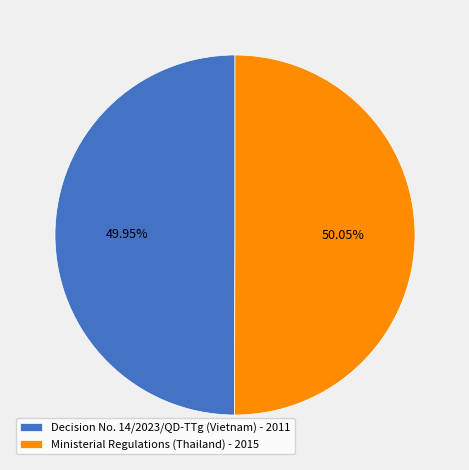

How many slices are in this pie chart?

2